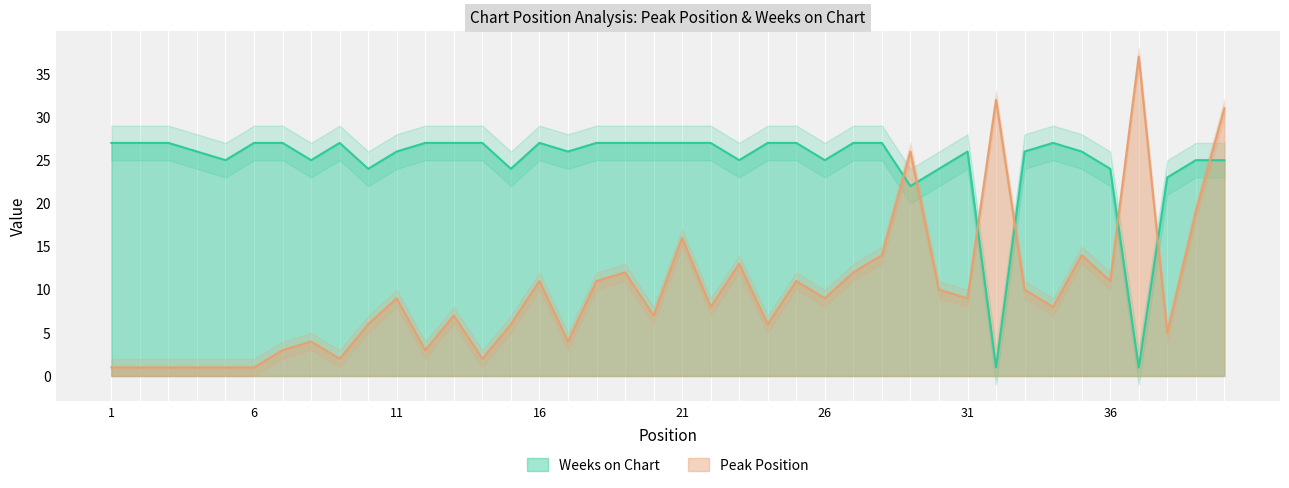

How many data points does each series have?

40